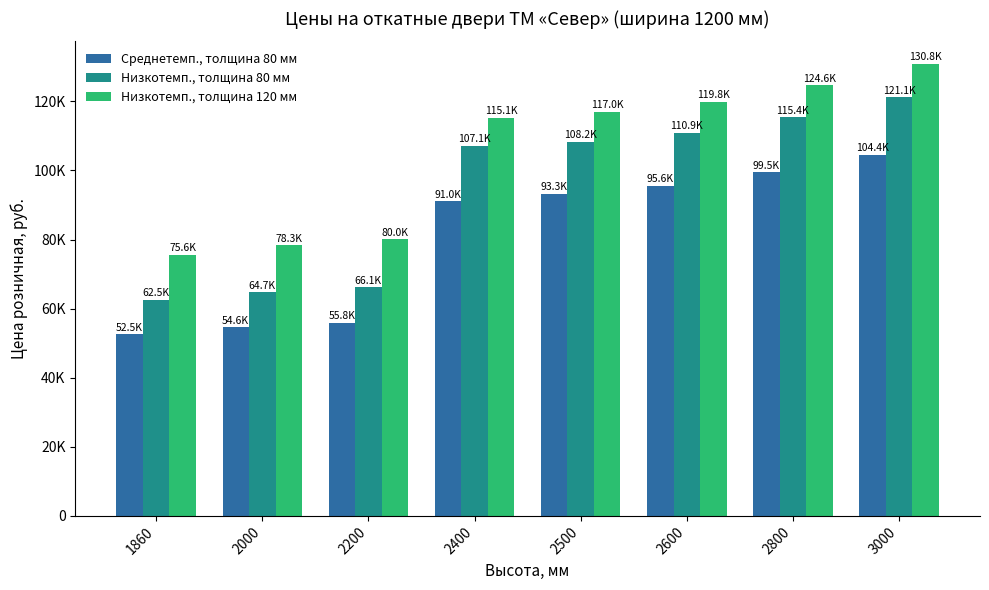

At how many categories does at least one series exceed 123925?

2